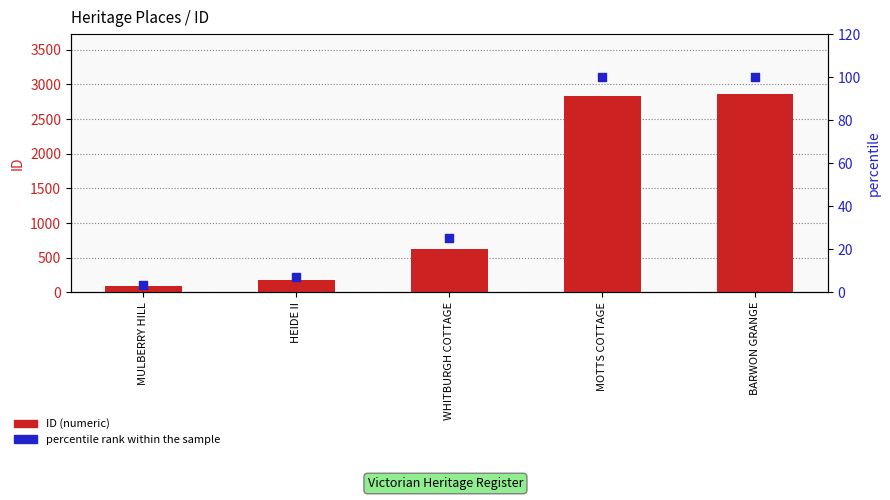

Which series has the largest total across all categories?

ID